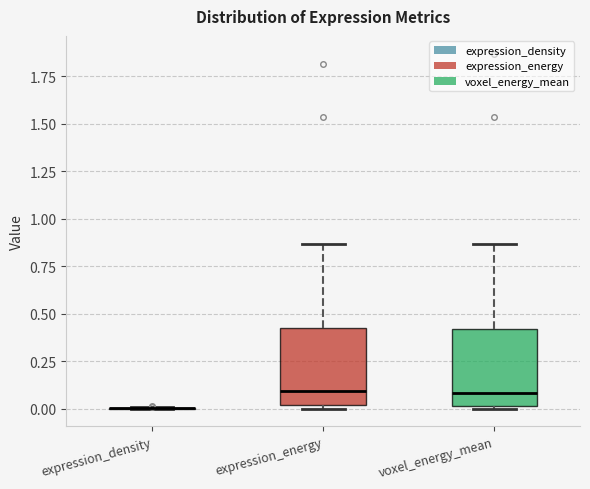

Reading left to right, read every box against the y-axis: the position of its median line, the range the box covers, and the ends of its whiskers. The values are not printed on the chart, so give them approximately, as read against the axis.

expression_density: box collapsed to a line at 0.00, whiskers 0.00 to 0.00
expression_energy: median 0.10, box 0.00 to 0.40, whiskers 0.00 (just below the box's lower edge) to 0.85
voxel_energy_mean: median 0.10, box 0.00 to 0.40, whiskers 0.00 (just below the box's lower edge) to 0.85